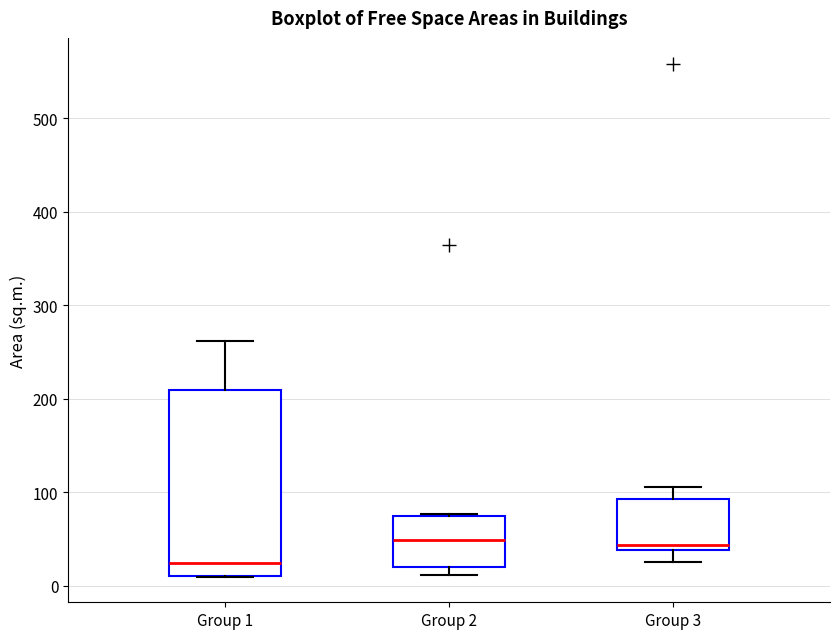

Where does the lower whisker of the box for Group 3 end on the y-axis? The values are not printed on the chart, so give them approximately, as read against the axis.

30